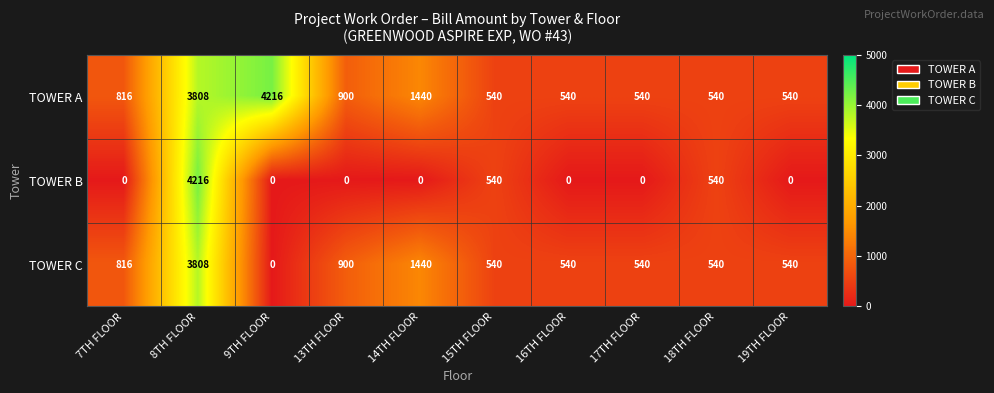

What is the sum of the TOWER B values at 18TH FLOOR and 7TH FLOOR?

540